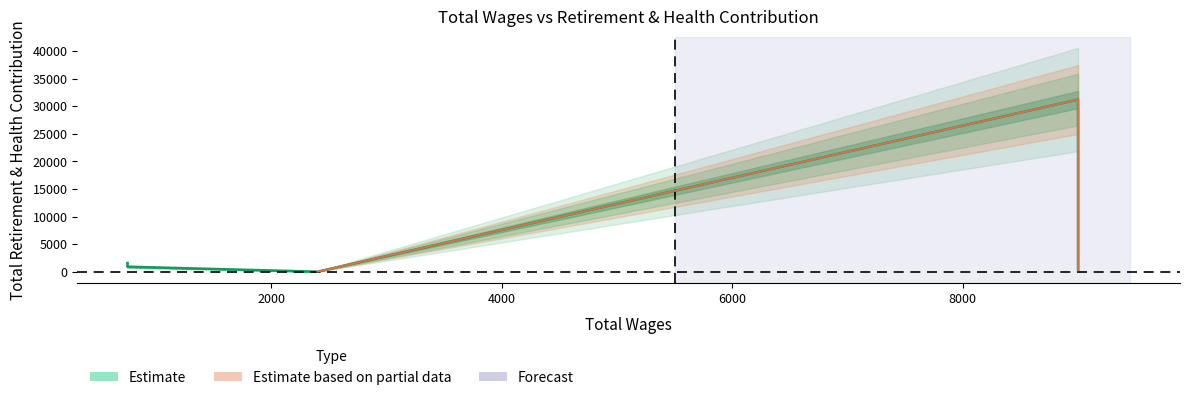

Between 2400.0 and 9000.0, which is larger?

9000.0